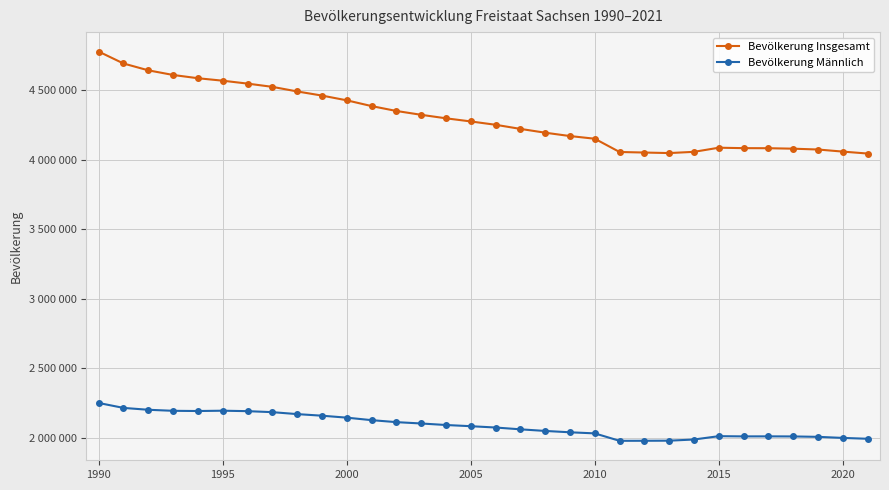

What are all the series names shown in the legend?

Bevölkerung Insgesamt, Bevölkerung Männlich